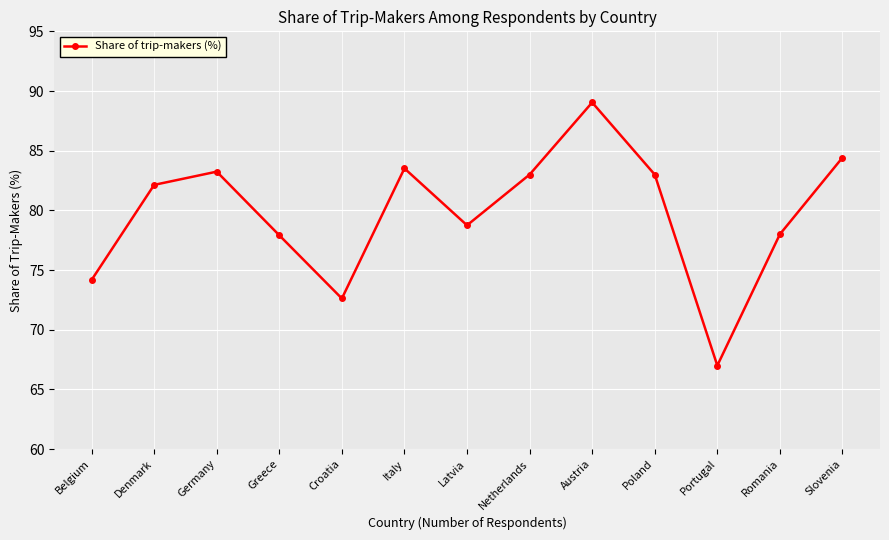

True or false: there are more than 1 points higher than both neighbors.

True